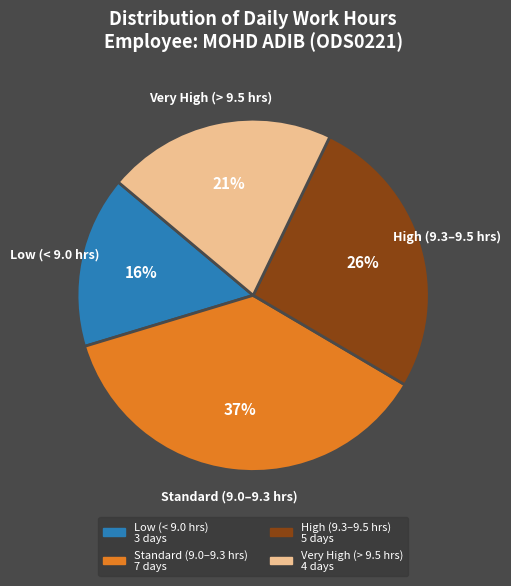

To the nearest percent, what is the difference between the largest and smallest slice percentages?

21%